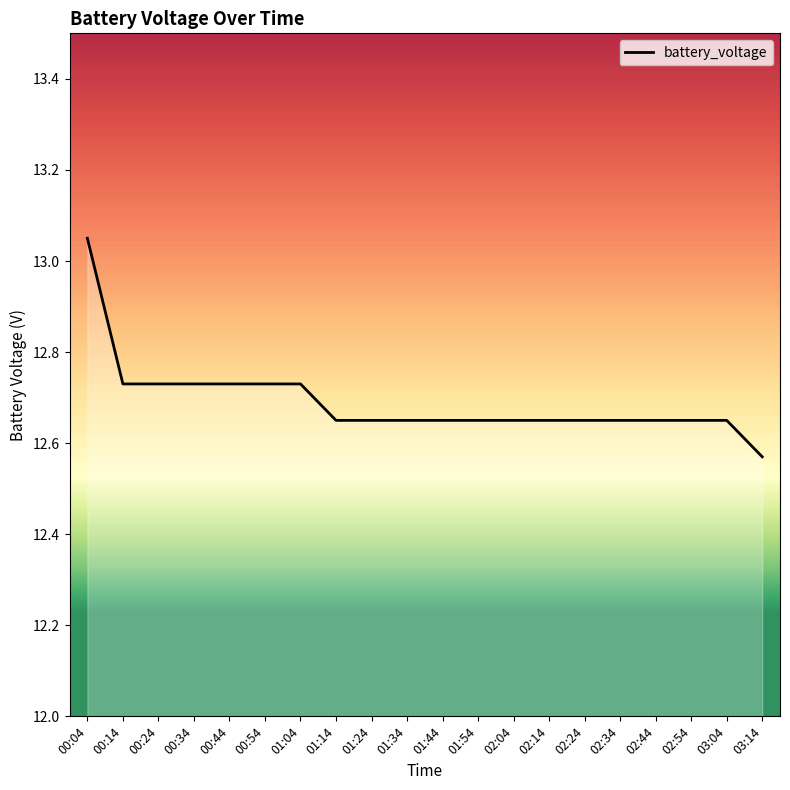

How many lines are shown in the chart?

1